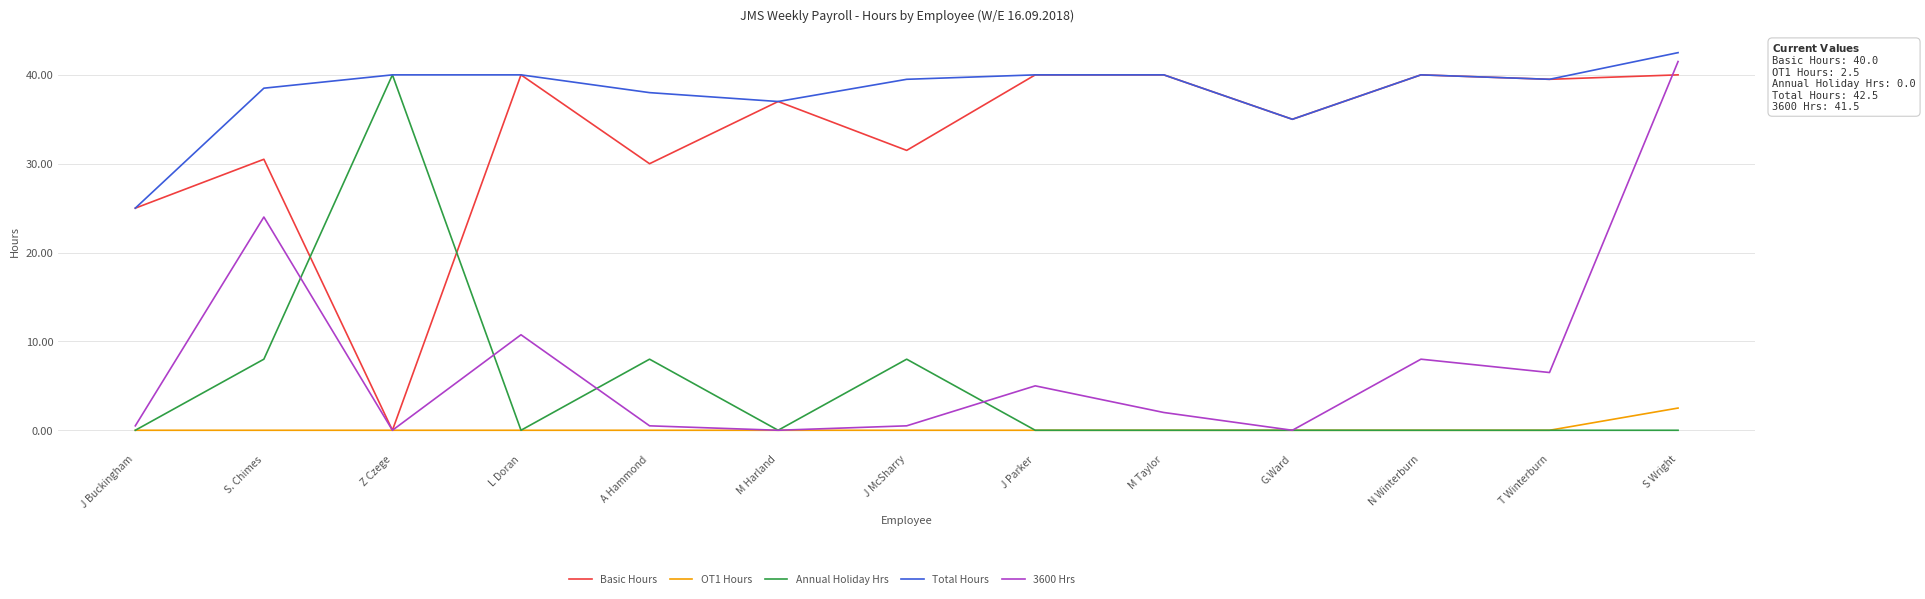

What is the difference between the maximum and minimum values in the 3600 Hrs series?

41.5